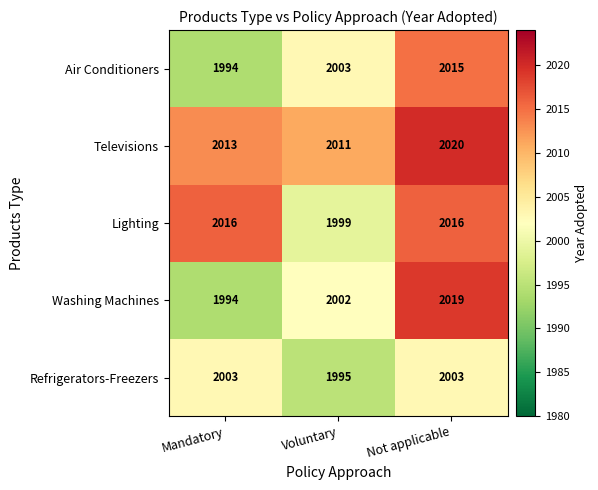

Where is Lighting nearest to the value 2007?

Voluntary